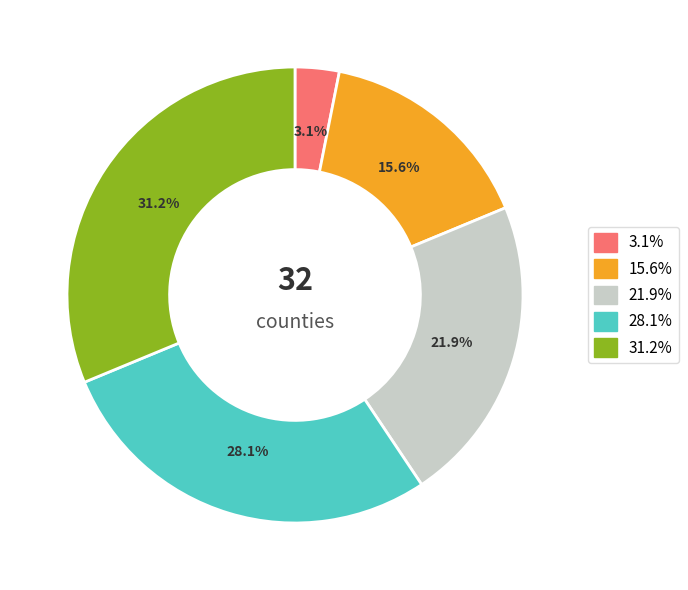

Is there any slice that represents more than half of the pie?

No